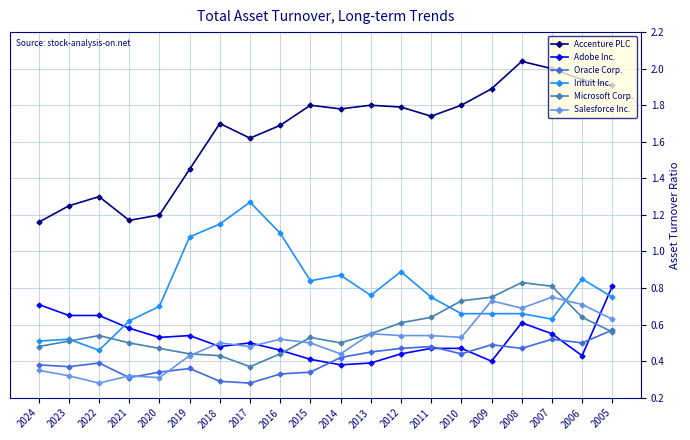

Where is the first local maximum for Accenture PLC?

2022